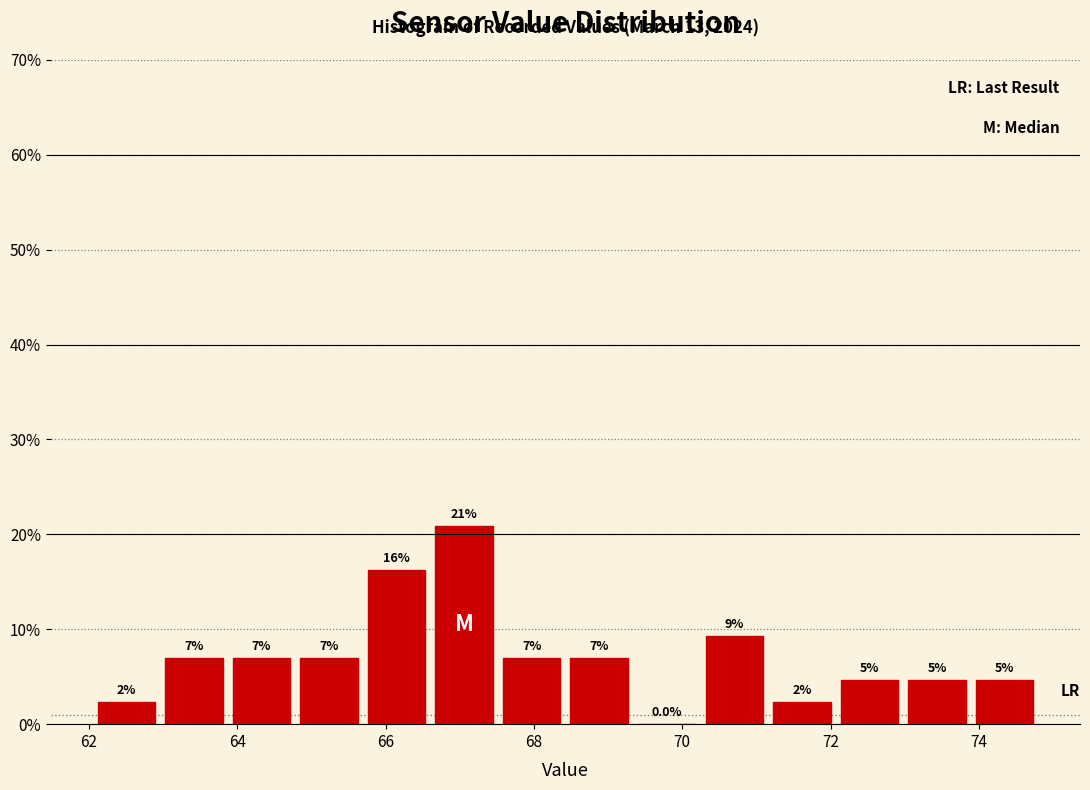

Which range on the x-axis has the tallest bar?

66.6 to 67.6